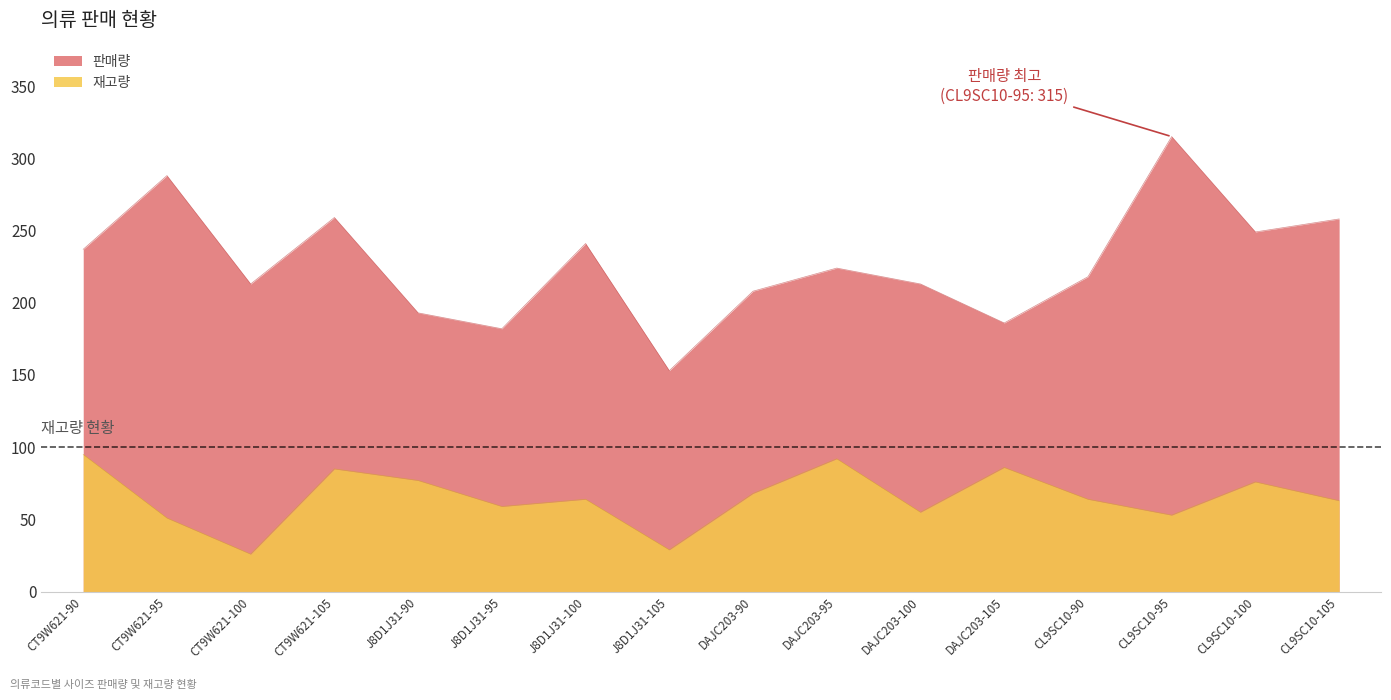

How many values in the 판매량 series are below 224?

8